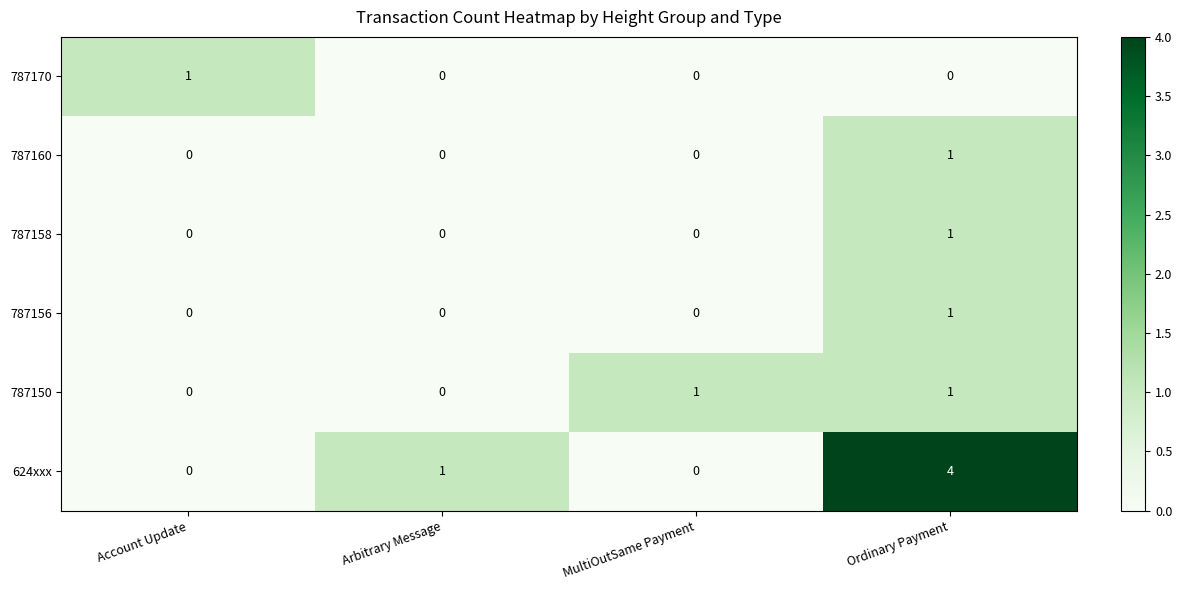

At which category does the chart reach its peak across all series?

Ordinary Payment